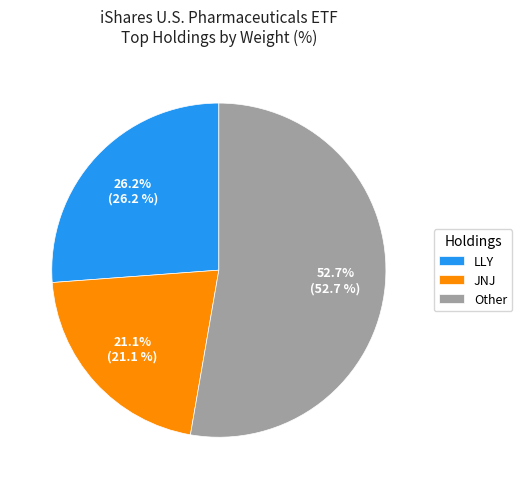

Count the number of slices in the pie.

3